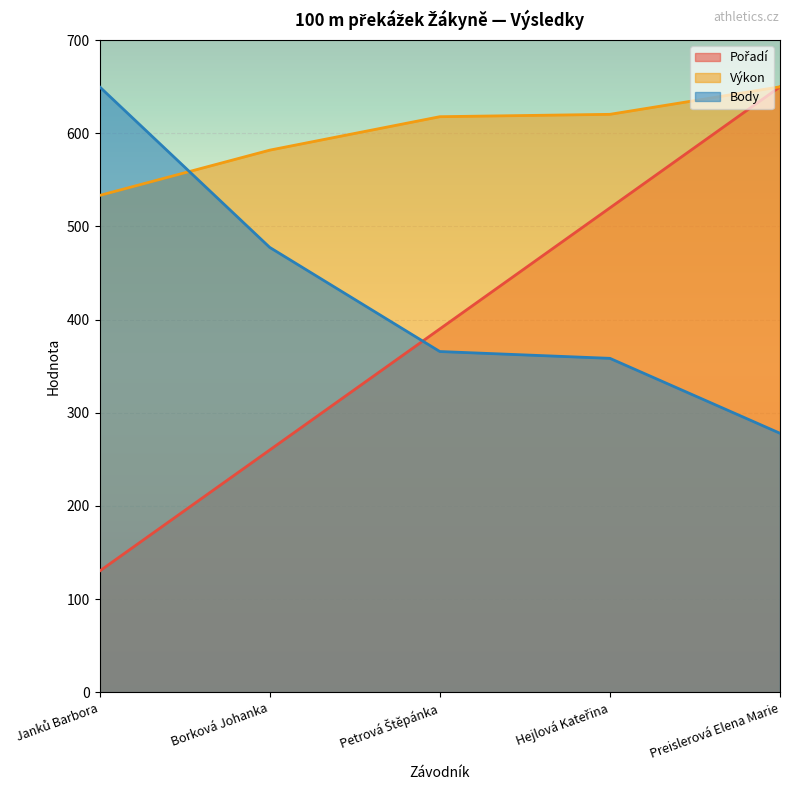

Between Borková Johanka and Preislerová Elena Marie, which is larger?

Preislerová Elena Marie